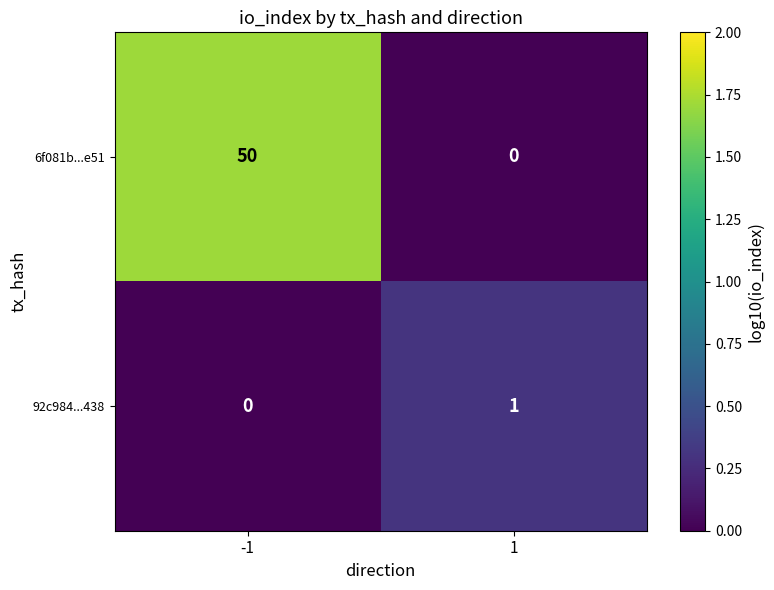

What is the greatest value displayed?

50